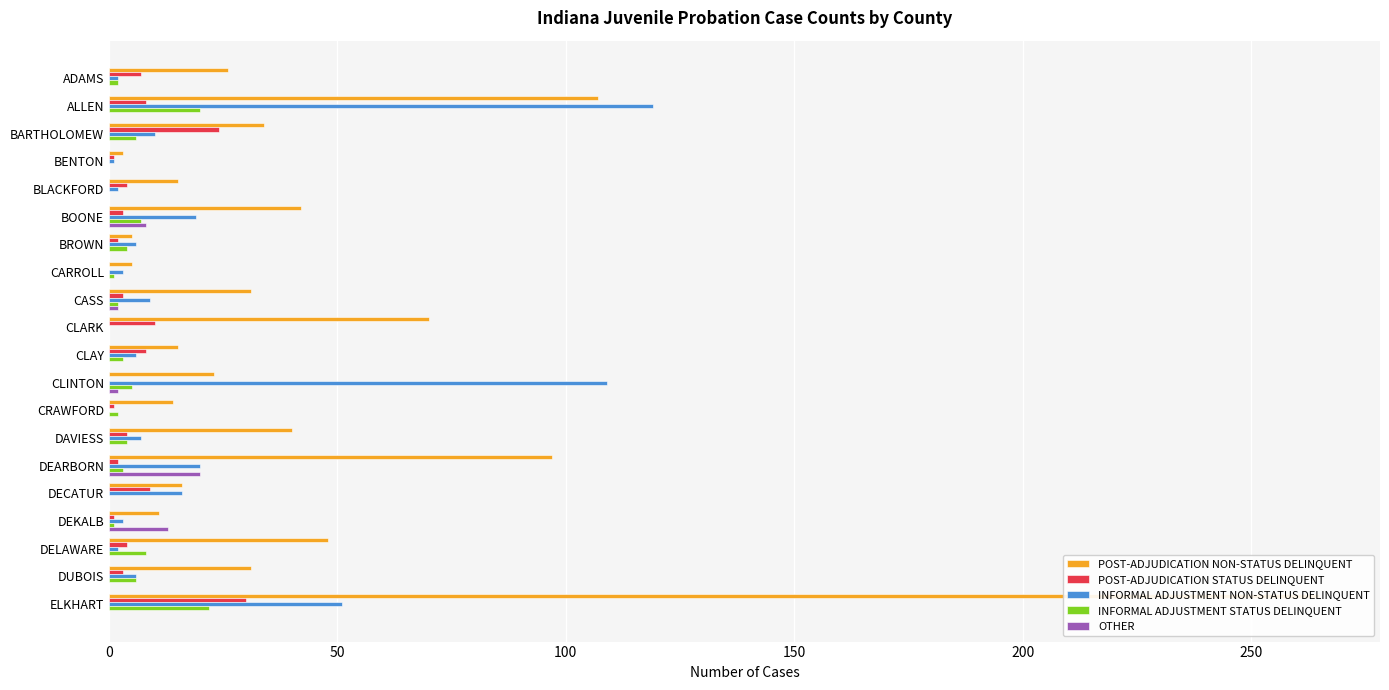

Count the OTHER values in the range 0 to 2.

17